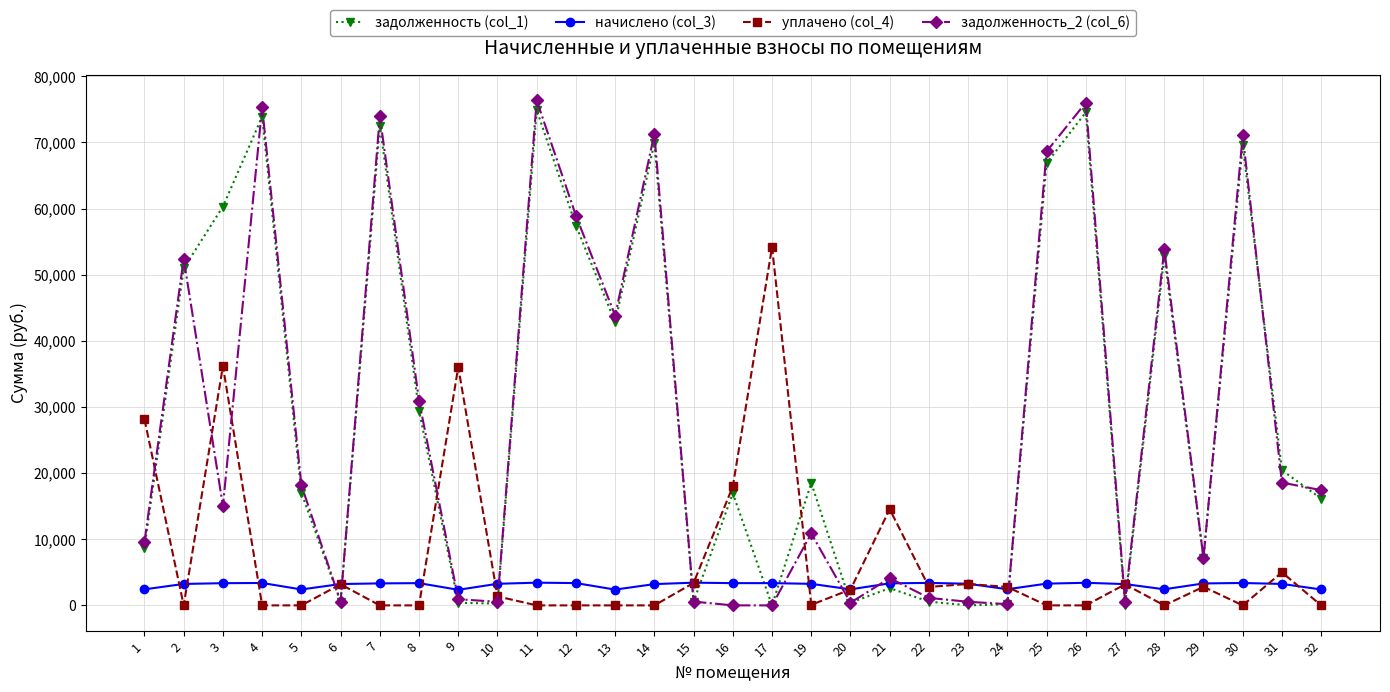

Is it true that уплачено (col_4) equals 8882.4 at 31?

False